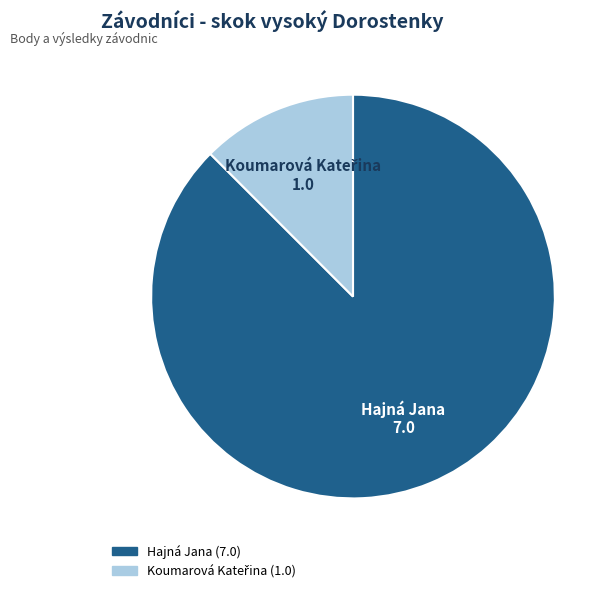

What is the largest slice in the pie chart?

Hajná Jana